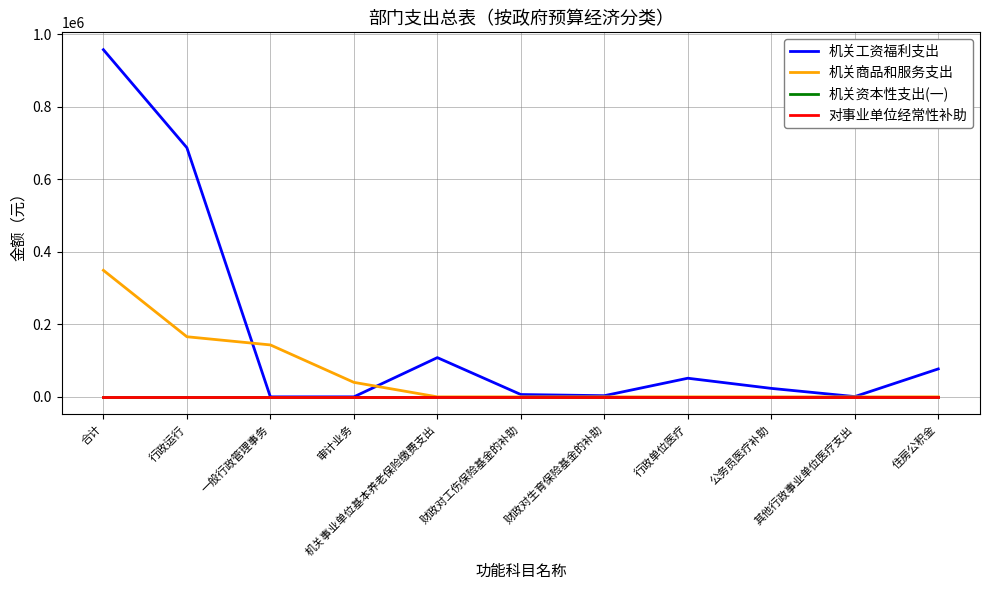

True or false: 机关资本性支出(一) and 机关工资福利支出 intersect in this chart.

False